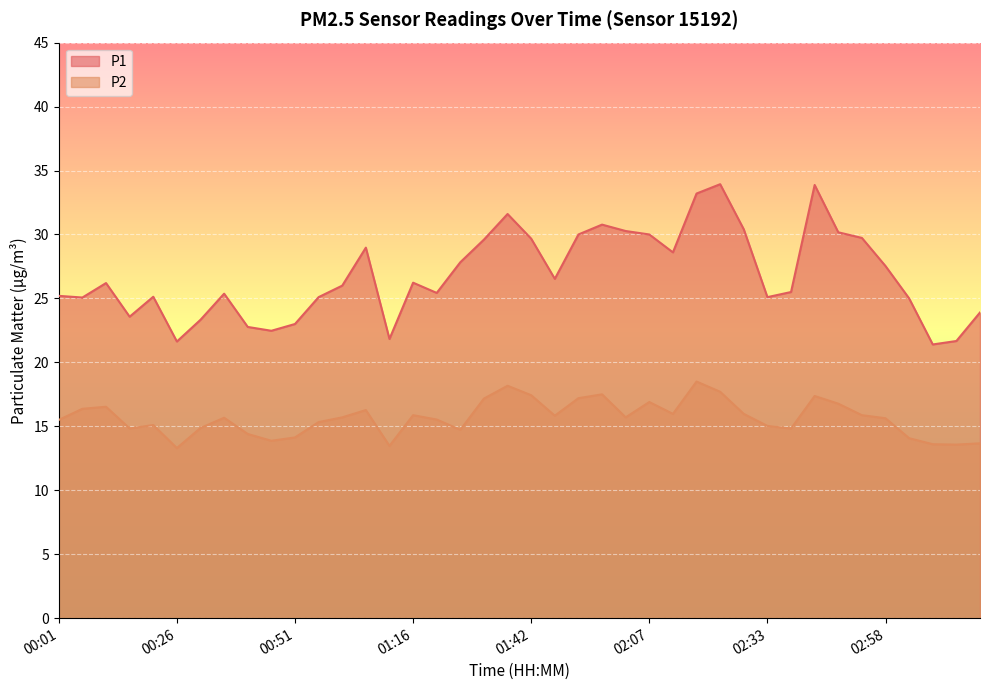

Reading left to right, list all the values displayed in this chart.

P1: 25.2	25.1	26.2	23.6	25.1	21.6	23.3	25.4	22.8	22.5	23.0	25.1	26.0	29.0	21.8	26.2	25.4	27.8	29.6	31.6	29.7	26.5	30.0	30.8	30.3	30.0	28.6	33.2	33.9	30.4	25.1	25.5	33.9	30.2	29.7	27.5	25.0	21.4	21.7	23.9
P2: 15.5	16.4	16.5	14.8	15.1	13.3	14.9	15.7	14.4	13.9	14.1	15.3	15.7	16.3	13.5	15.9	15.5	14.7	17.2	18.2	17.4	15.8	17.2	17.5	15.7	16.9	16.0	18.5	17.7	16.0	15.0	14.8	17.4	16.8	15.9	15.6	14.1	13.6	13.6	13.7